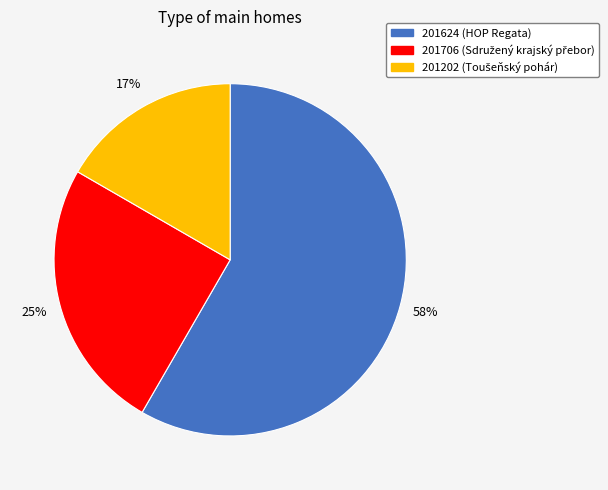

To the nearest percent, what is the average slice percentage?

33%